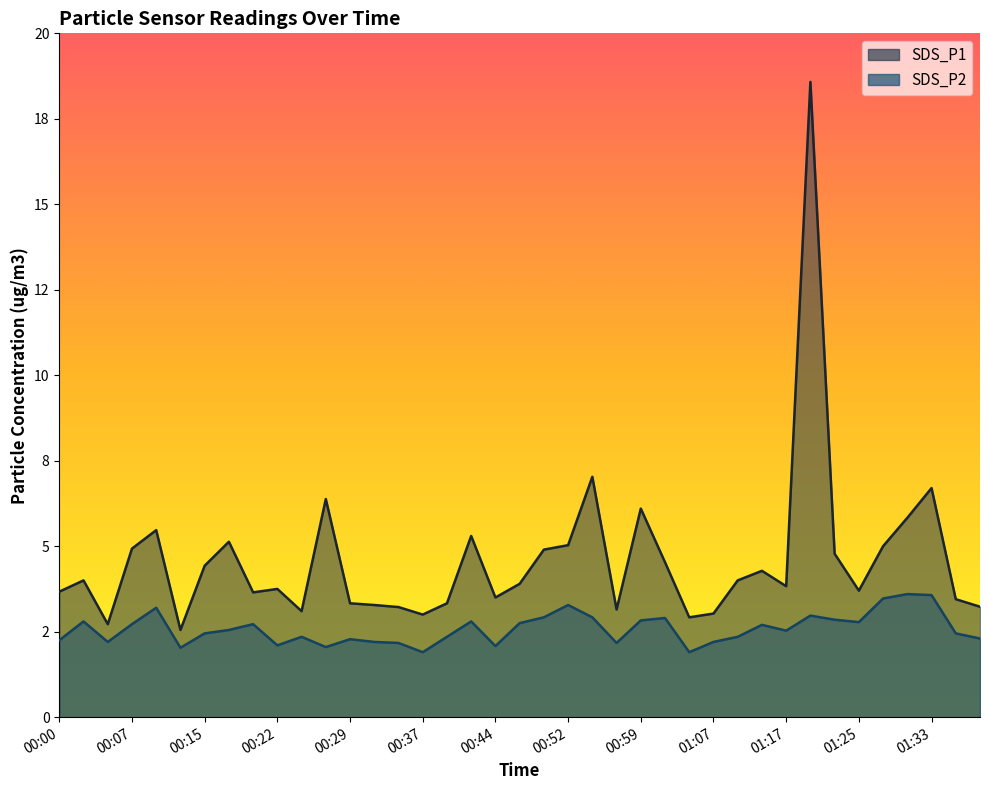

How many interior local peaks does the SDS_P1 series have?

11